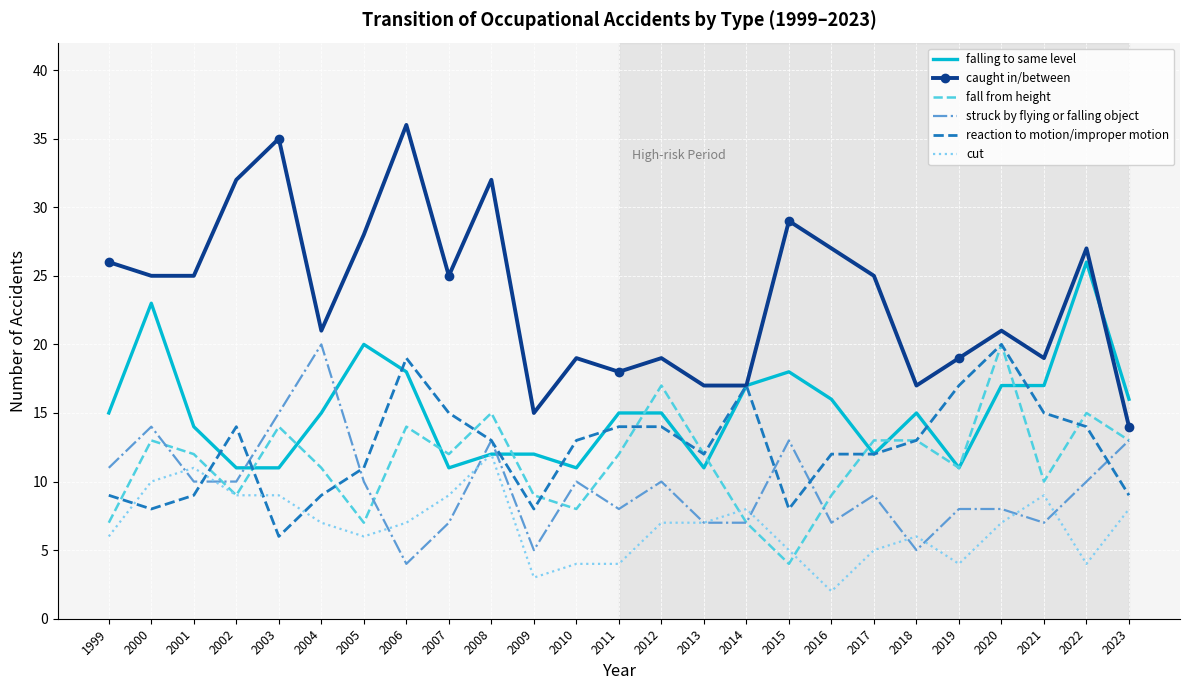

What is the spread (max minus min) of values at 2017?

20